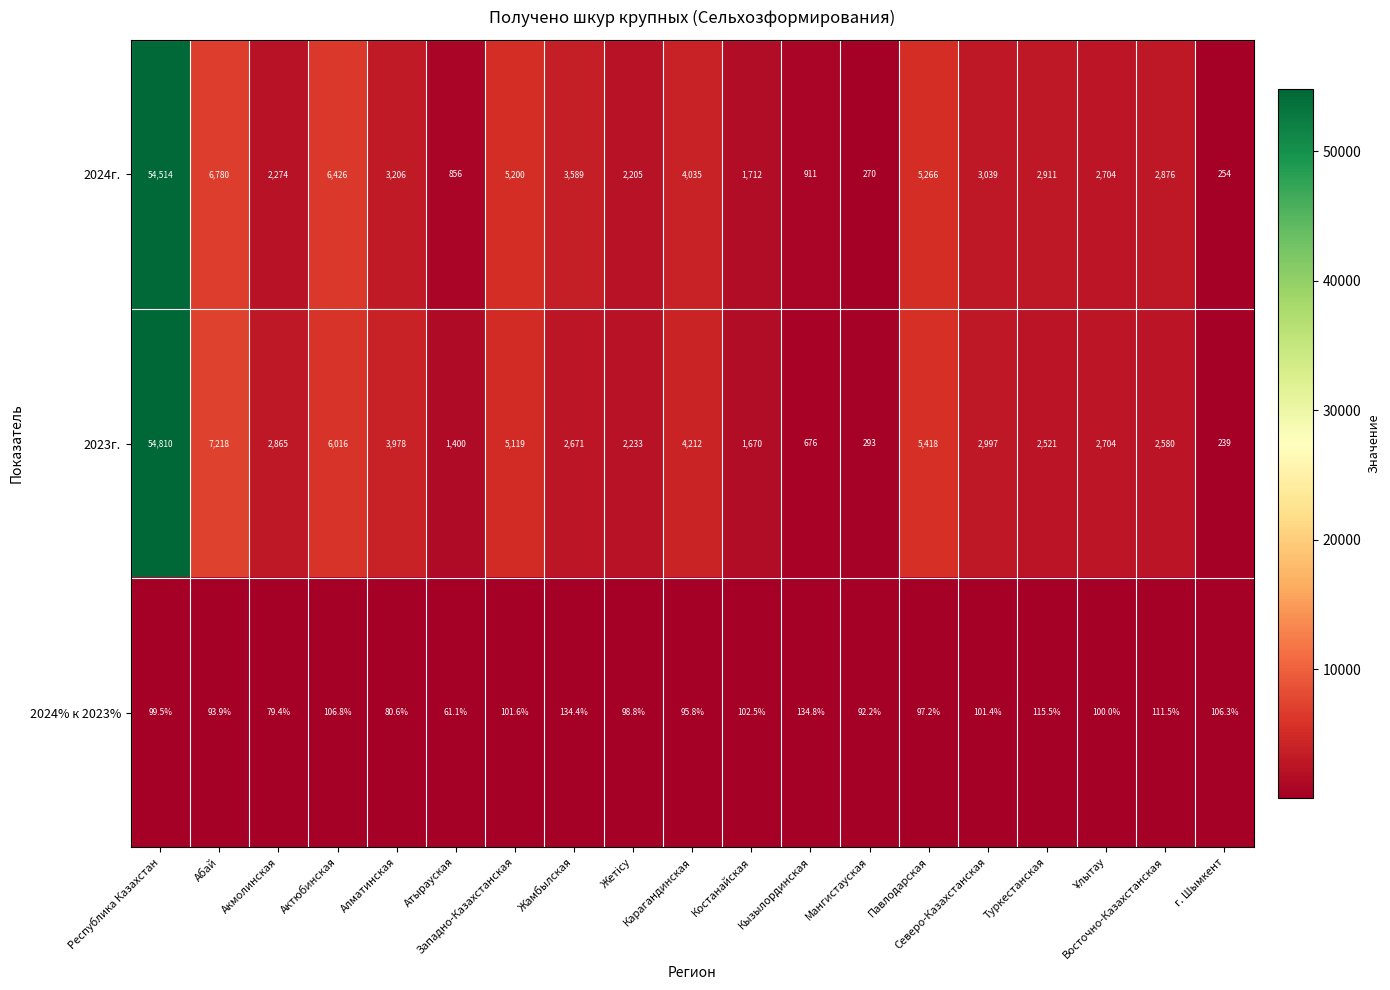

At which label is 2024% к 2023% closest to 97?

Павлодарская